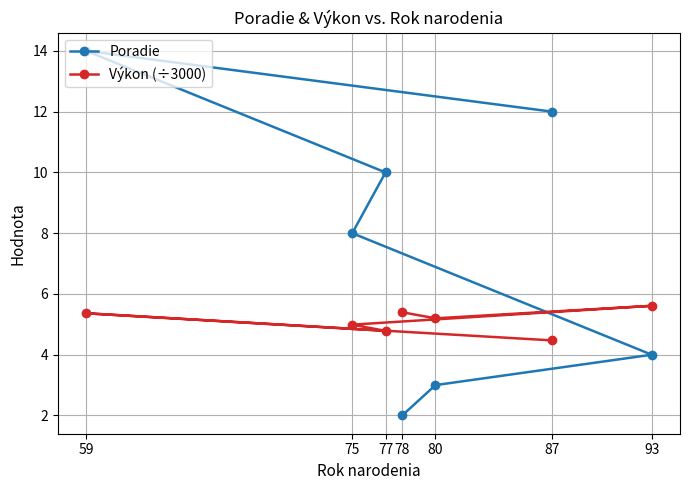

What is the greatest value displayed?

14.0